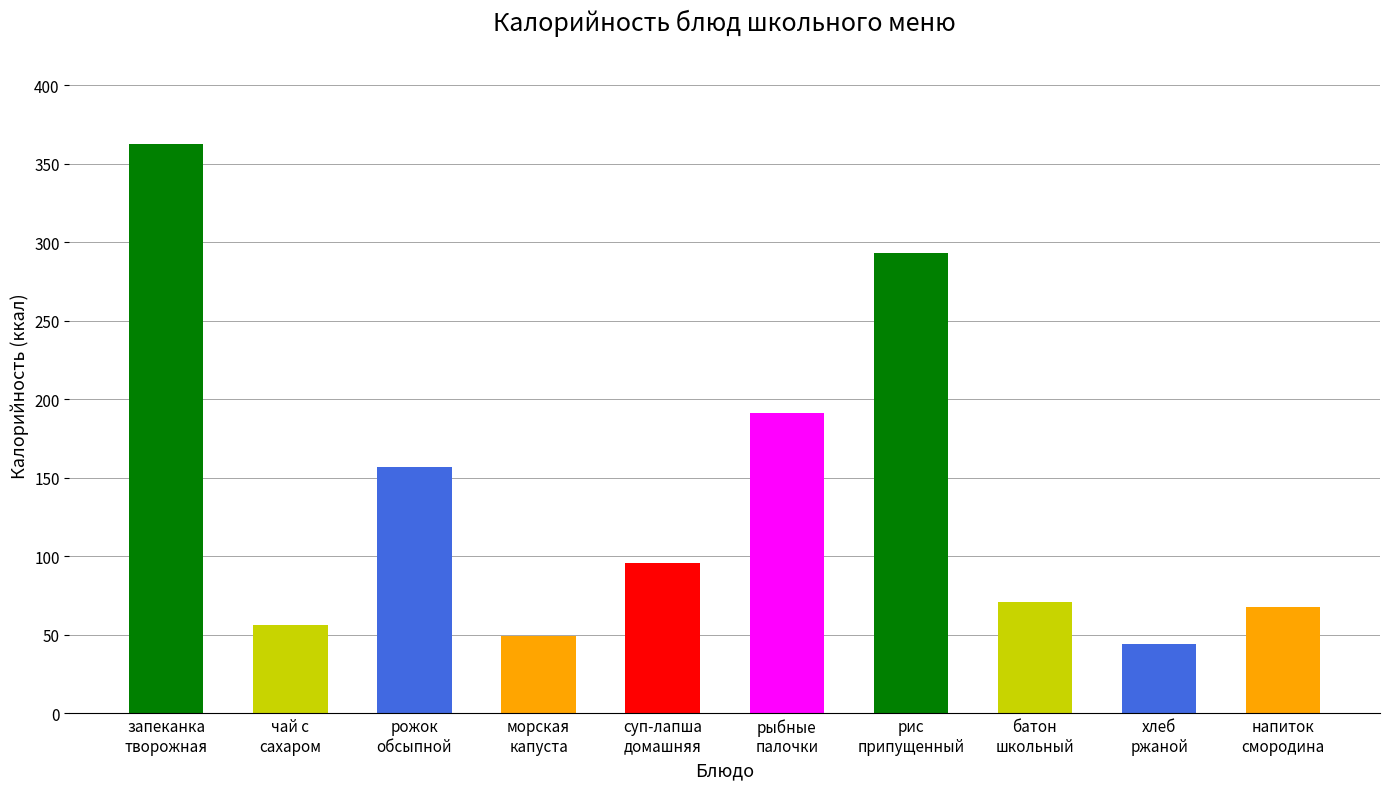

The value at суп-лапша
домашняя is 153. True or false?

False